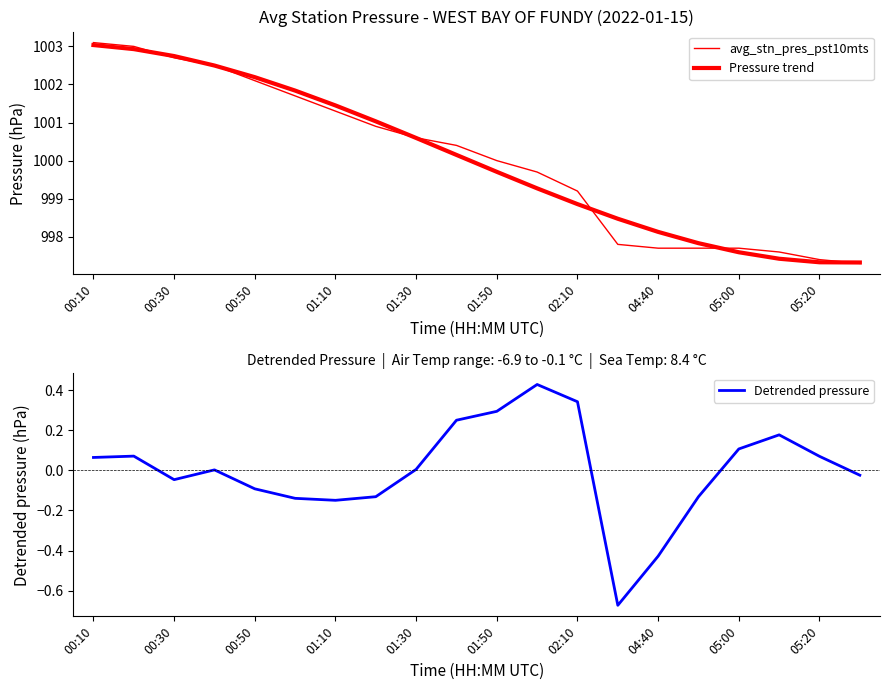

Is this an area chart (filled region under the line)?

No